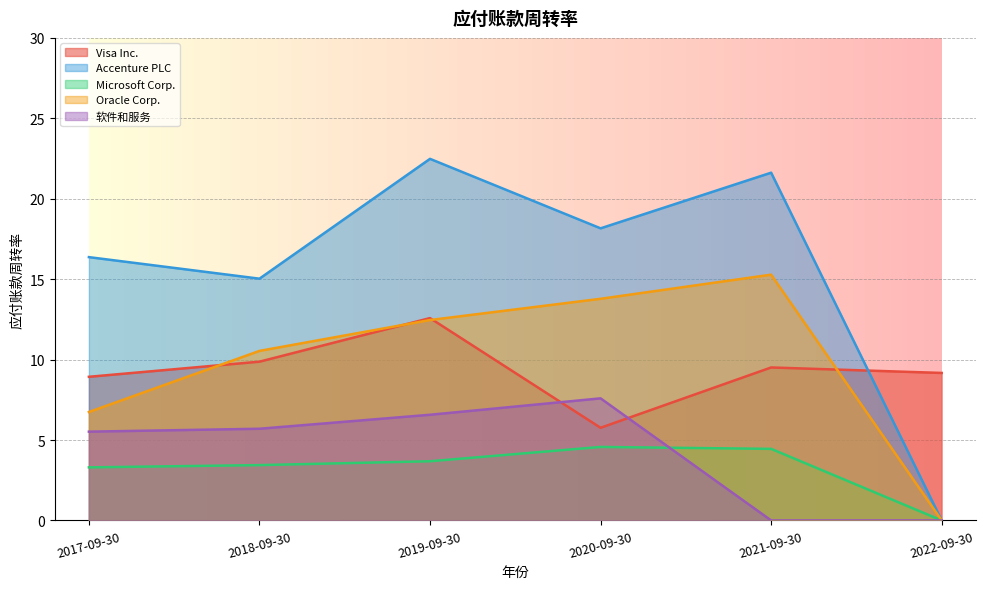

True or false: Accenture PLC has a value of 18.2 at 2020-09-30.

True